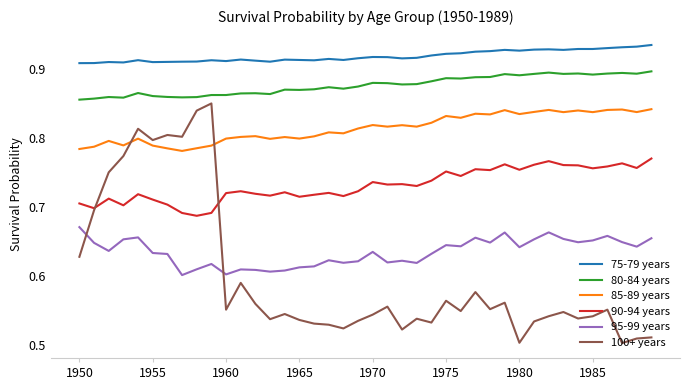

Which series has the largest total across all categories?

75-79 years